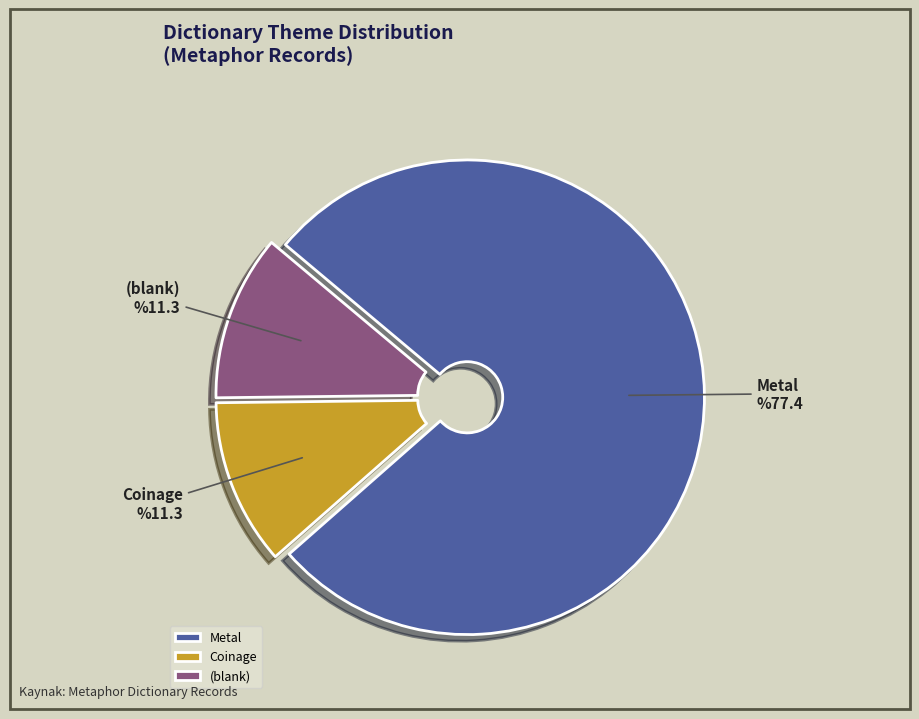

Which category accounts for the majority?

Metal